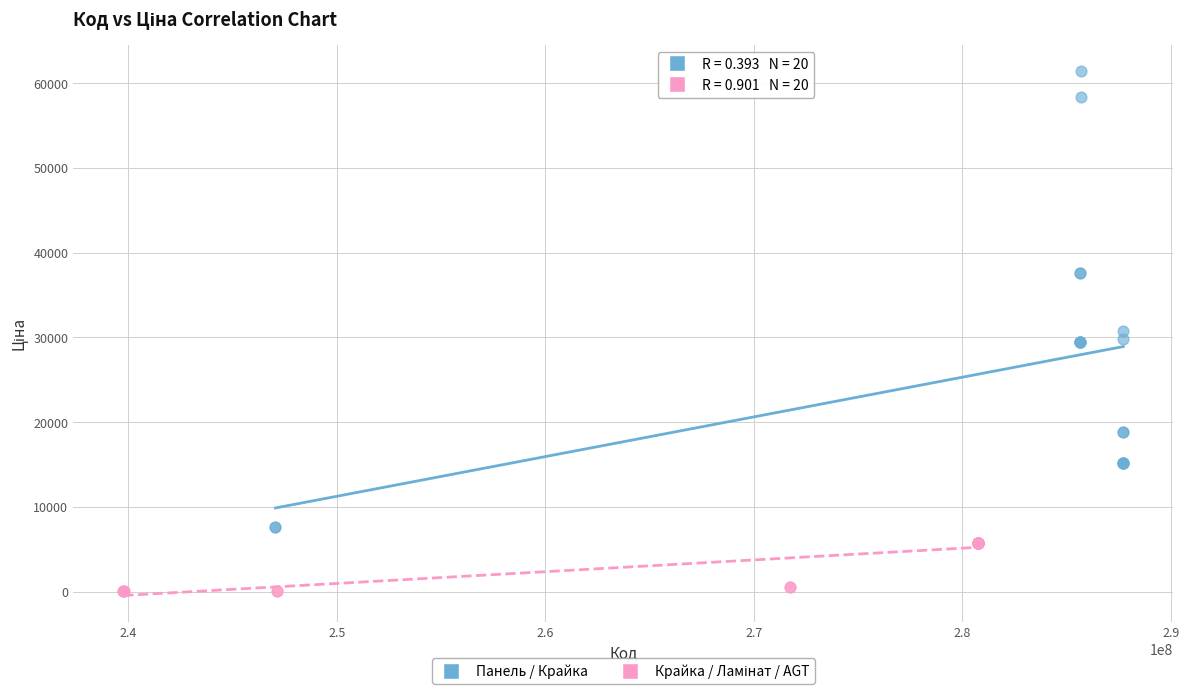

Which series contains the highest Y value?

Панель / Крайка